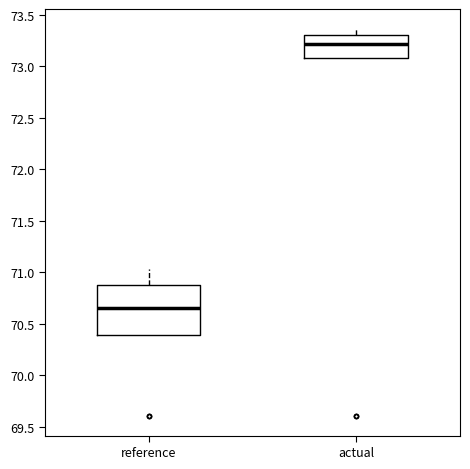

Reading left to right, read every box against the y-axis: the position of its median line, the range the box covers, and the ends of its whiskers. The values are not printed on the chart, so give them approximately, as read against the axis.

reference: median 70.65, box 70.40 to 70.85, whiskers 70.40 to 71.05
actual: median 73.20, box 73.10 to 73.30, whiskers 73.10 to 73.35